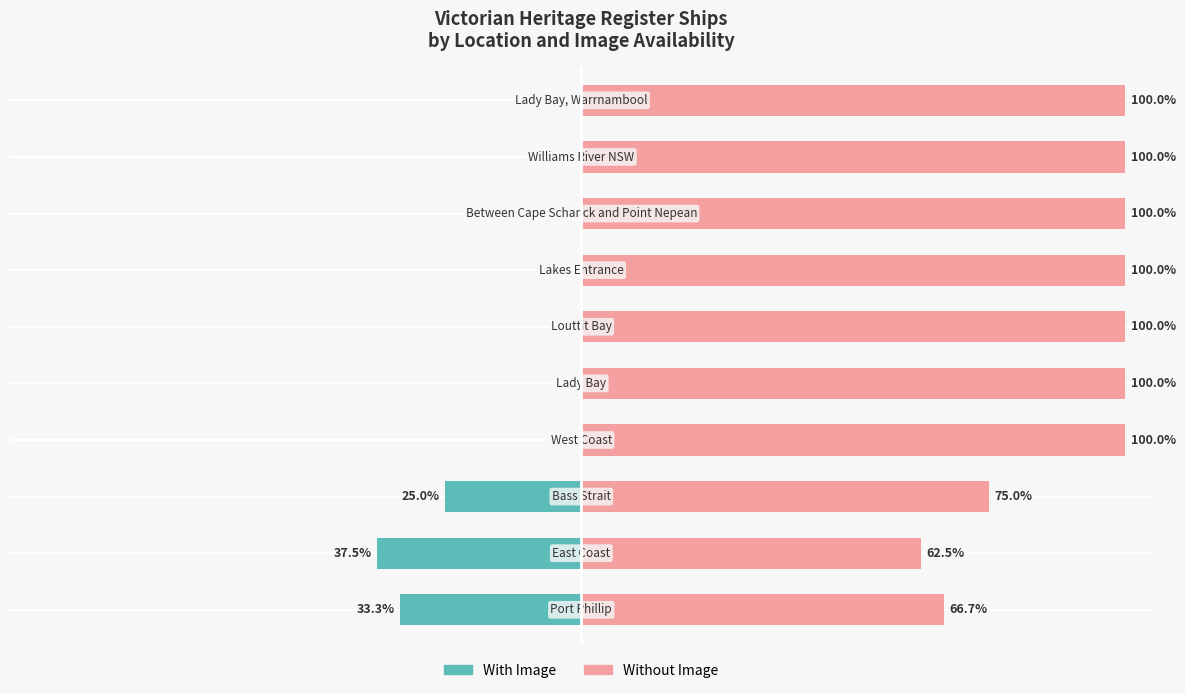

Which series changed the most between 0 and 5?

Without Image